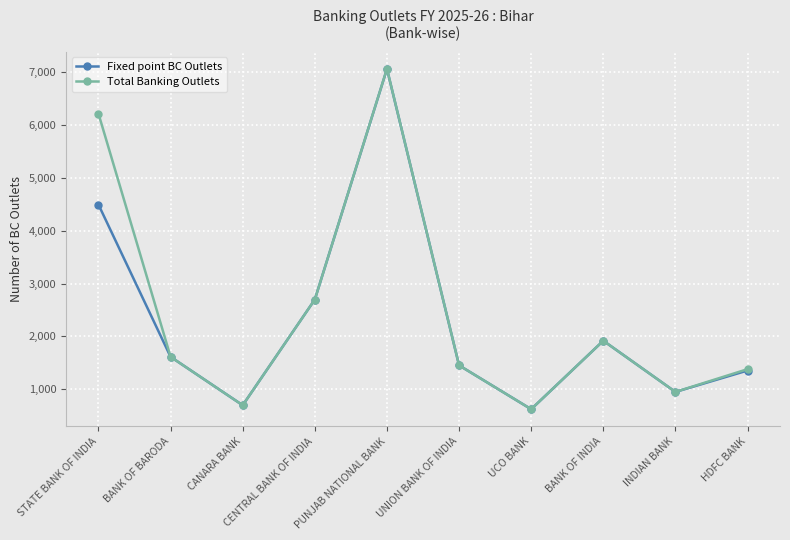

In Total Banking Outlets, how many points are lower than both neighbors (excluding endpoints)?

3